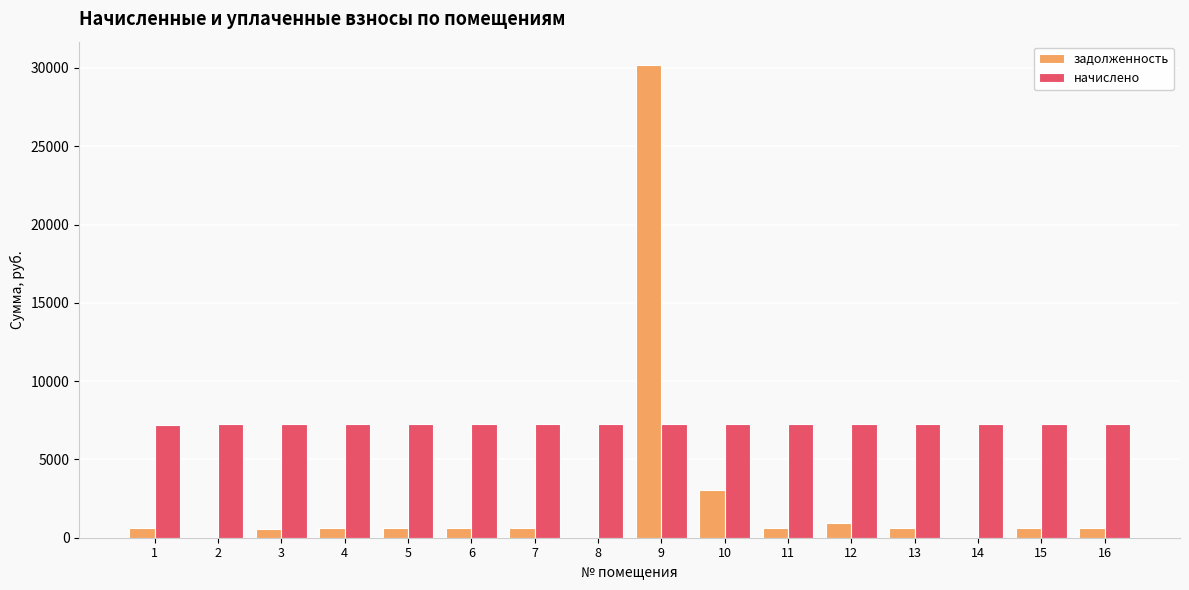

Between 9 and 13, which series saw the biggest shift?

задолженность